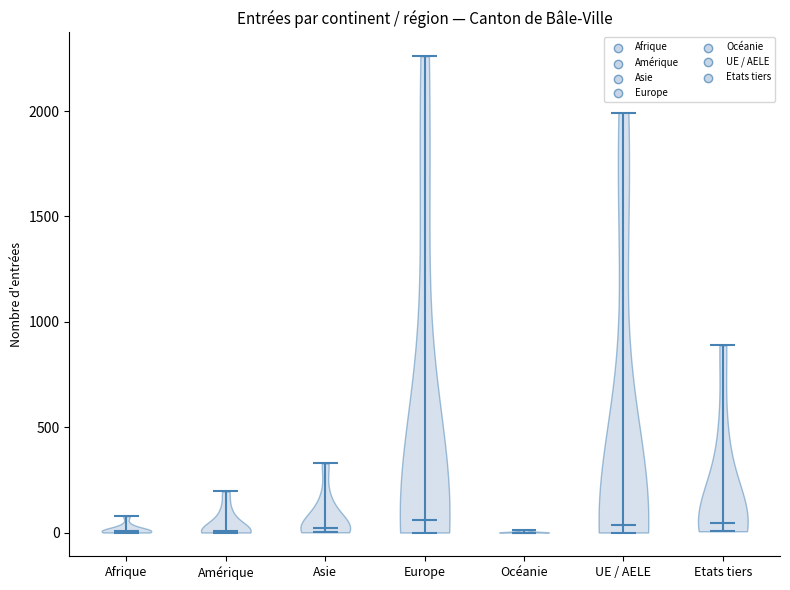

Reading left to right, read every violin against the y-axis: where its median line is, and the lowest and highest points it reaches. The values are not printed on the chart, so give them approximately, as read against the axis.

Afrique: median line 0, lowest point 0, highest point 100
Amérique: median line 0, lowest point 0, highest point 200
Asie: median line 0, lowest point 0, highest point 350
Europe: median line 50, lowest point 0, highest point 2250
Océanie: median line 0, lowest point 0, highest point 0
UE / AELE: median line 50, lowest point 0, highest point 2000
Etats tiers: median line 50, lowest point 0, highest point 900